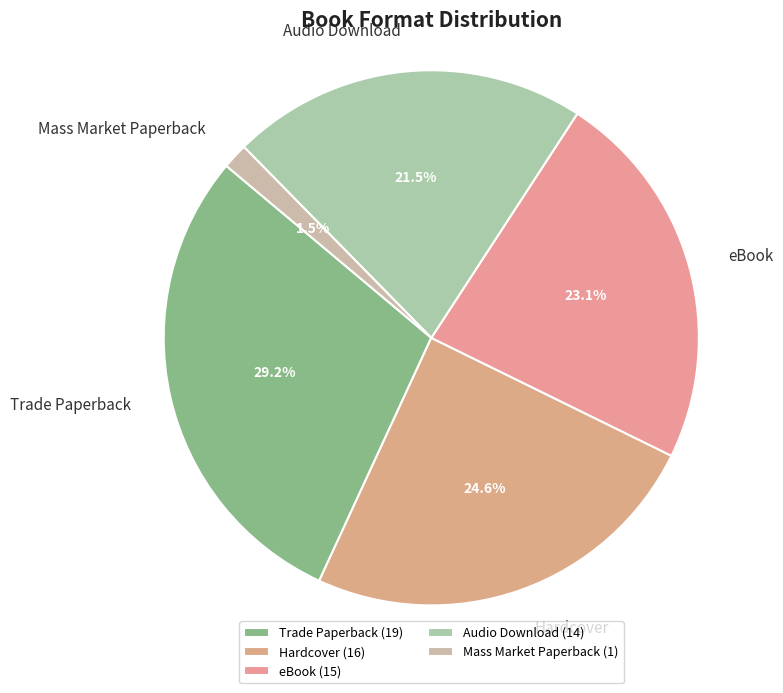

The eBook slice represents 28% of the pie. True or false?

False